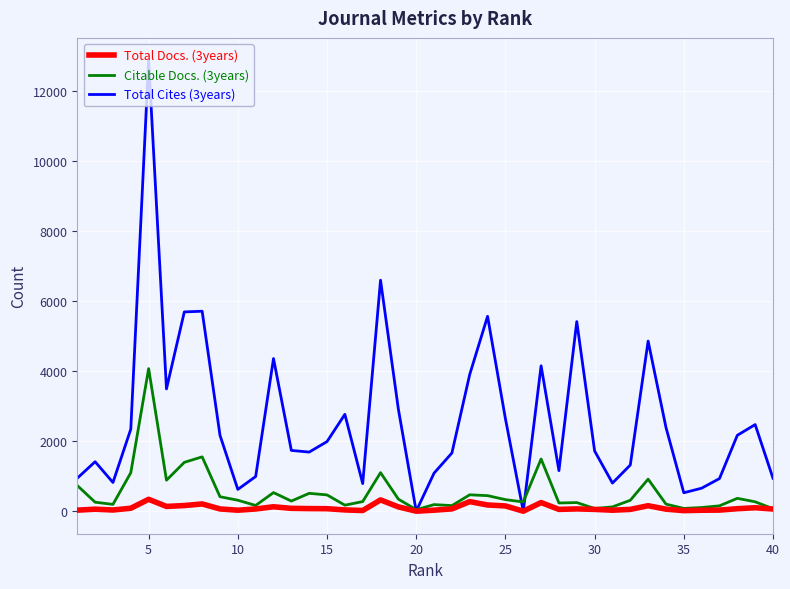

Which series has the largest total across all categories?

Total Cites (3years)